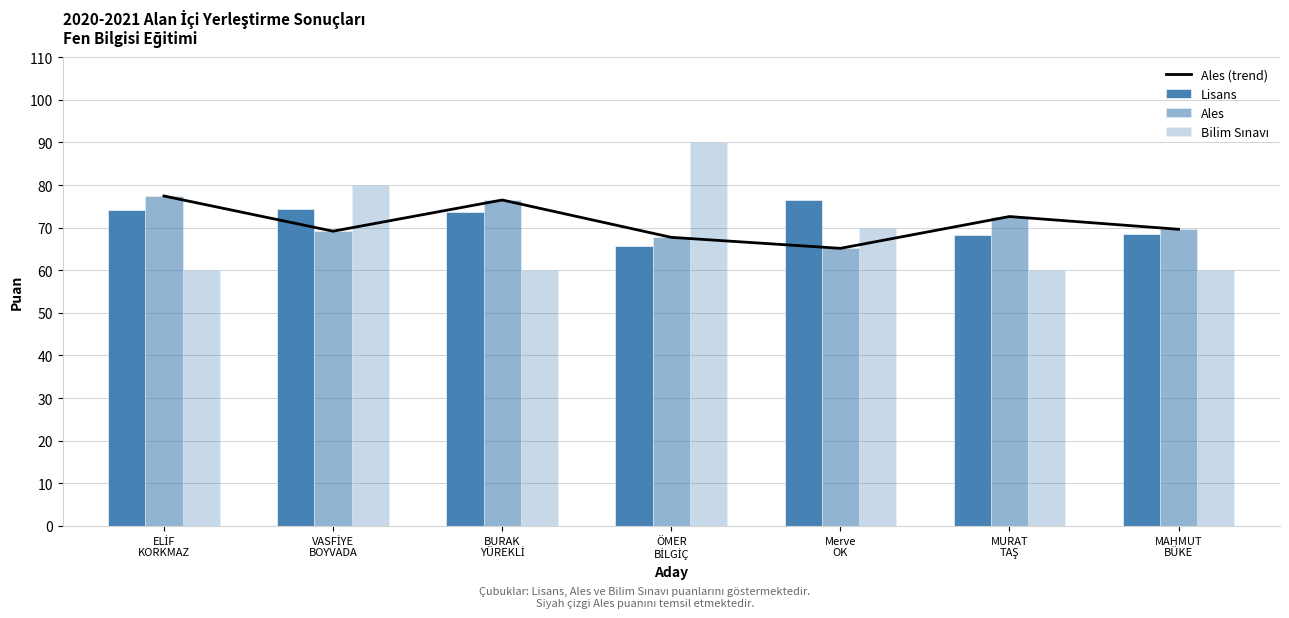

Reading right to left, extract all data points from this chart.

Ales (trend): MAHMUT
BÜKE=69.6	MURAT
TAŞ=72.6	Merve
OK=65.1	ÖMER
BİLGİÇ=67.7	BURAK
YÜREKLİ=76.5	VASFİYE
BOYVADA=69.2	ELİF
KORKMAZ=77.4
Lisans: MAHMUT
BÜKE=68.5	MURAT
TAŞ=68.3	Merve
OK=76.4	ÖMER
BİLGİÇ=65.7	BURAK
YÜREKLİ=73.6	VASFİYE
BOYVADA=74.3	ELİF
KORKMAZ=74.1
Ales: MAHMUT
BÜKE=69.6	MURAT
TAŞ=72.6	Merve
OK=65.1	ÖMER
BİLGİÇ=67.7	BURAK
YÜREKLİ=76.5	VASFİYE
BOYVADA=69.2	ELİF
KORKMAZ=77.4
Bilim Sınavı: MAHMUT
BÜKE=60.0	MURAT
TAŞ=60.0	Merve
OK=70.0	ÖMER
BİLGİÇ=90.0	BURAK
YÜREKLİ=60.0	VASFİYE
BOYVADA=80.0	ELİF
KORKMAZ=60.0